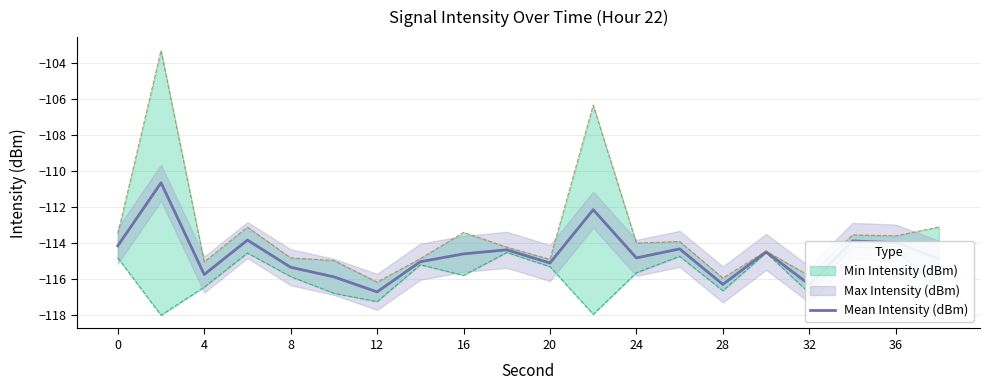

What is the highest value of the Mean Intensity (dBm) series?

-110.7